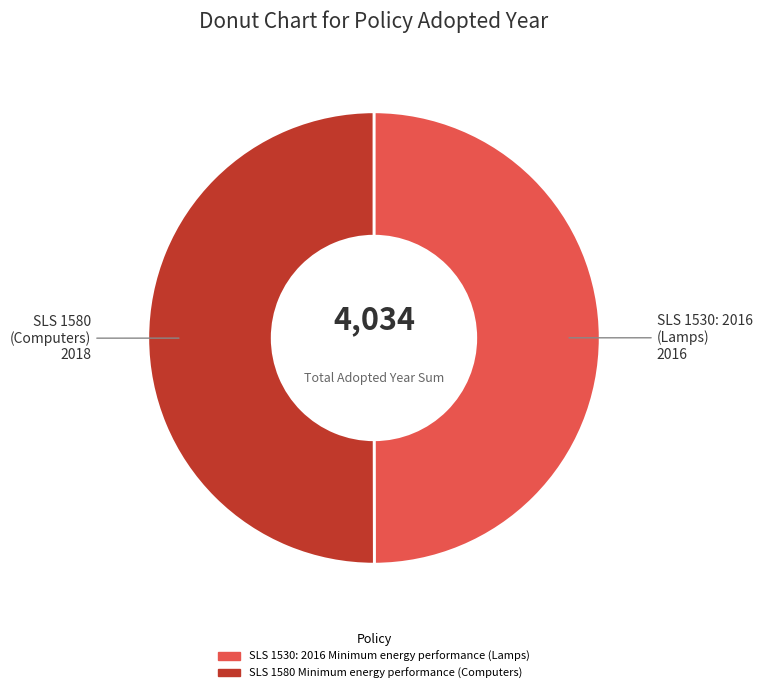

What is the ratio of the value at SLS 1580 Minimum energy performance (Computers) to the value at SLS 1530: 2016 Minimum energy performance (Lamps)?

1.0